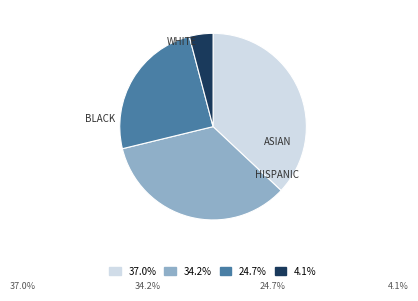

Is there a majority slice in this chart?

No